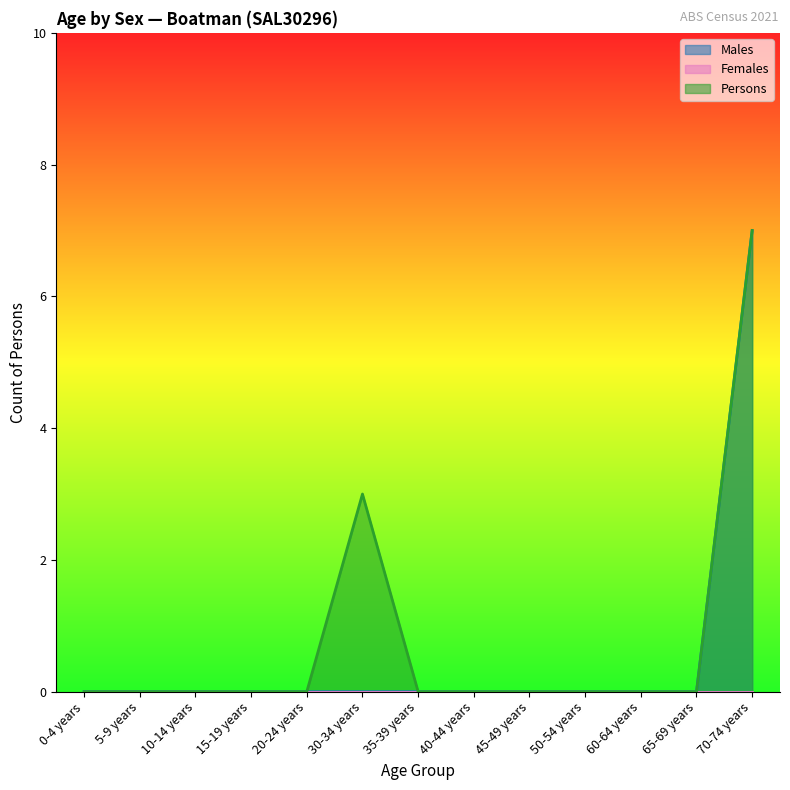

At which category does Persons reach its first local peak?

30-34 years